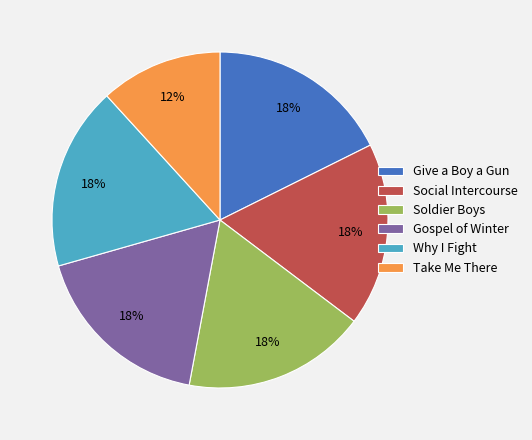

To the nearest percent, what is the average slice percentage?

17%